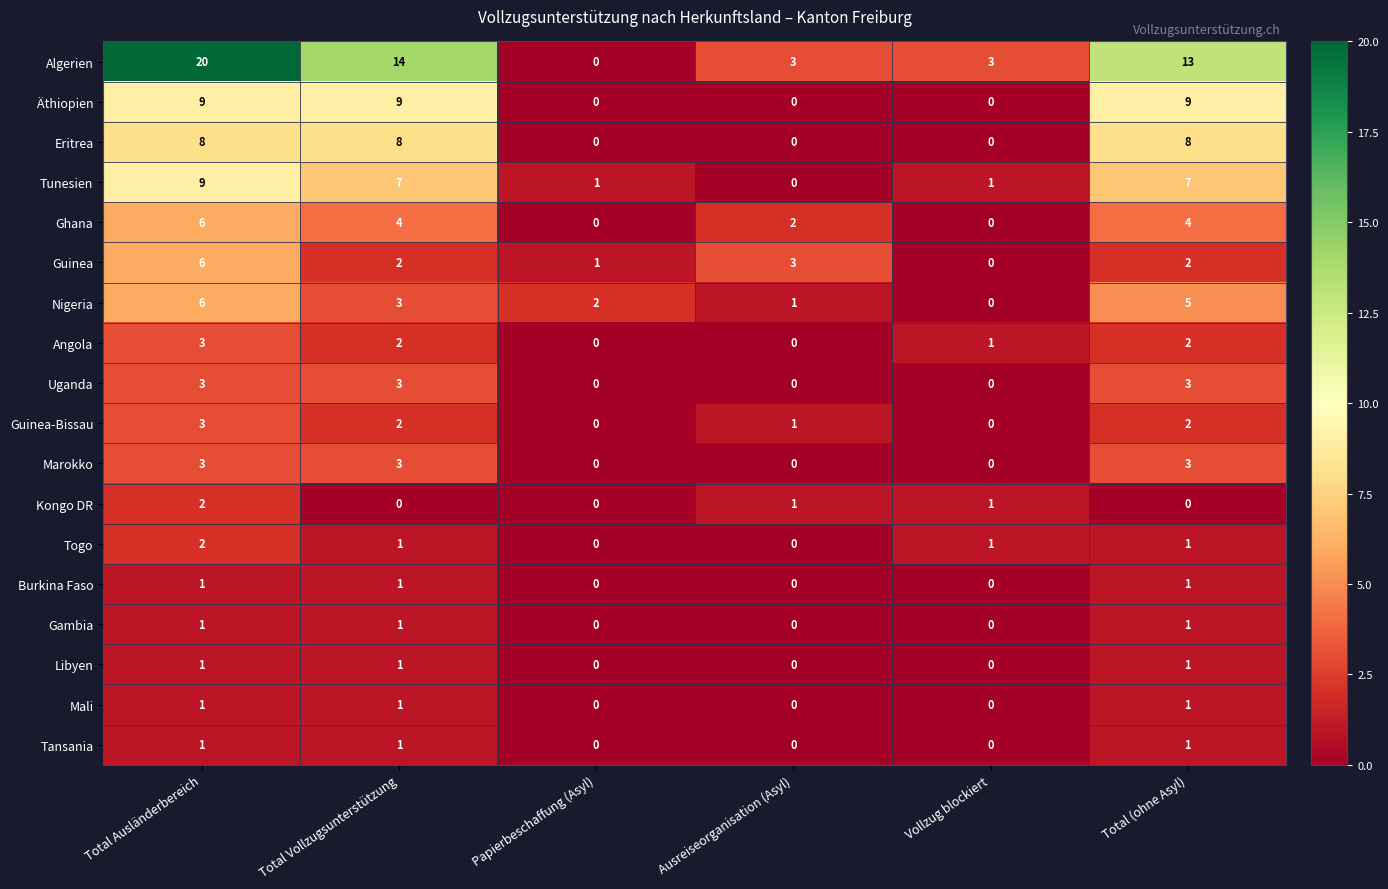

List the labels in order of Nigeria value, largest first.

Total Ausländerbereich, Total (ohne Asyl), Total Vollzugsunterstützung, Papierbeschaffung (Asyl), Ausreiseorganisation (Asyl), Vollzug blockiert